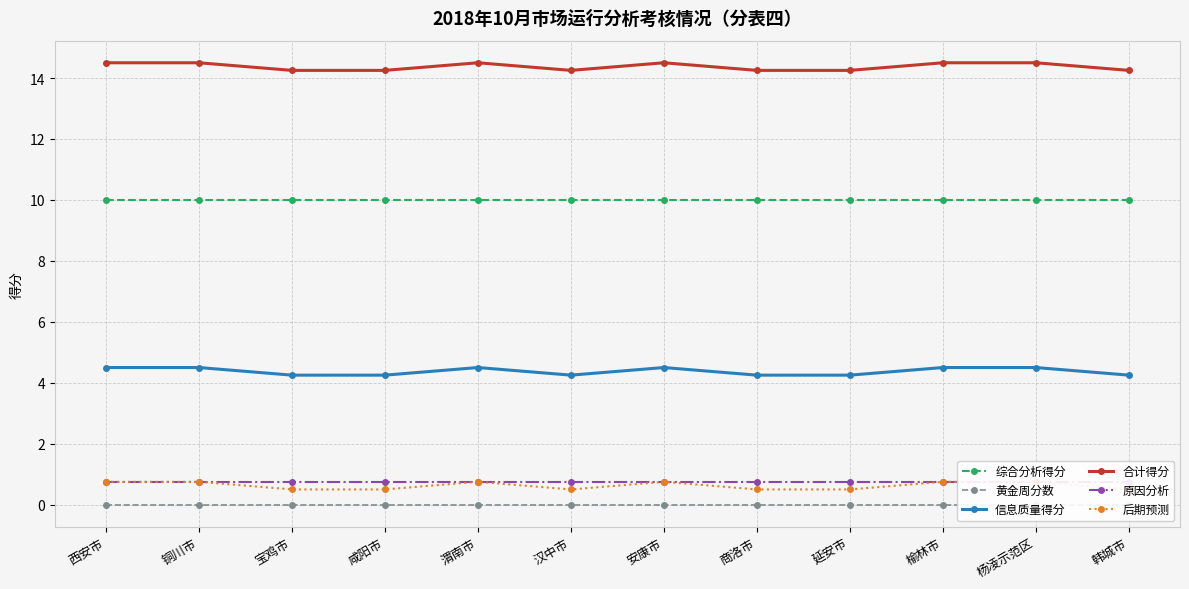

What is the label of the 12th point from the left?

韩城市